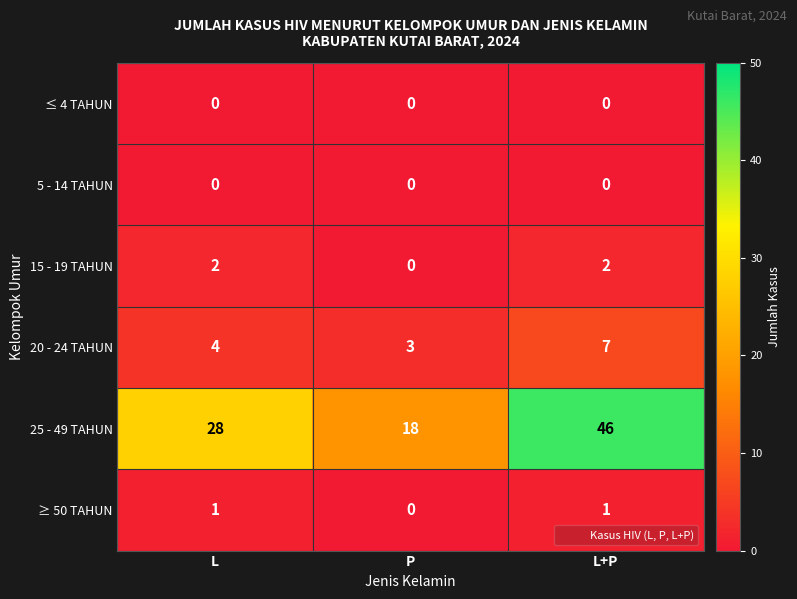

The value of 15 - 19 TAHUN at L is 1. True or false?

False